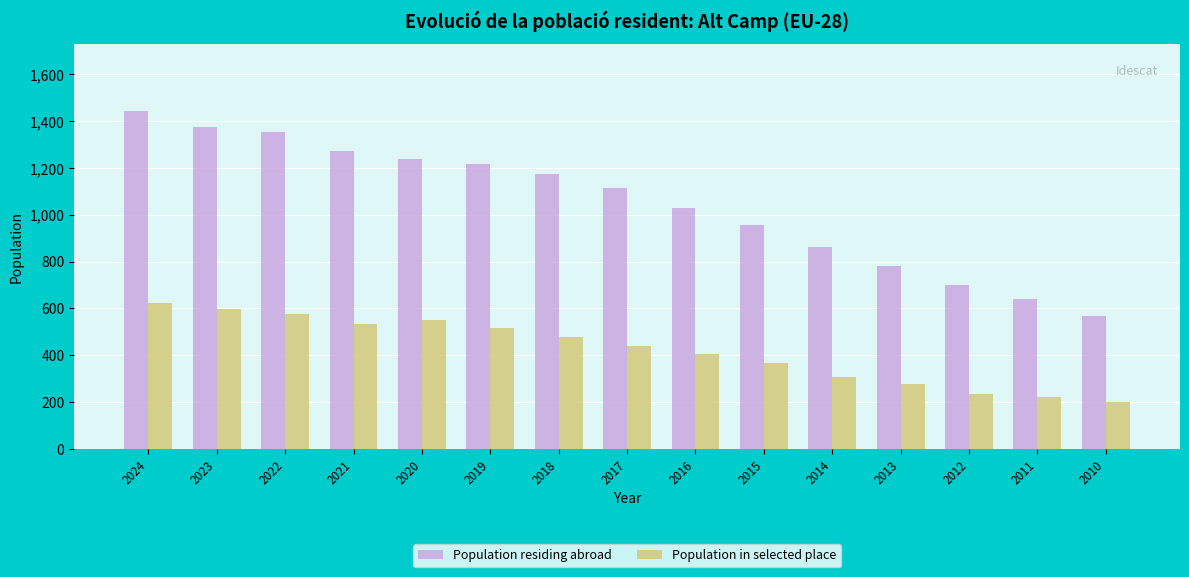

Reading left to right, list all the values displayed in this chart.

Population residing abroad: 2024=1442	2023=1374	2022=1353	2021=1271	2020=1239	2019=1217	2018=1175	2017=1115	2016=1030	2015=958	2014=862	2013=781	2012=700	2011=642	2010=569
Population in selected place: 2024=625	2023=596	2022=575	2021=531	2020=549	2019=515	2018=477	2017=441	2016=403	2015=367	2014=306	2013=277	2012=232	2011=219	2010=201